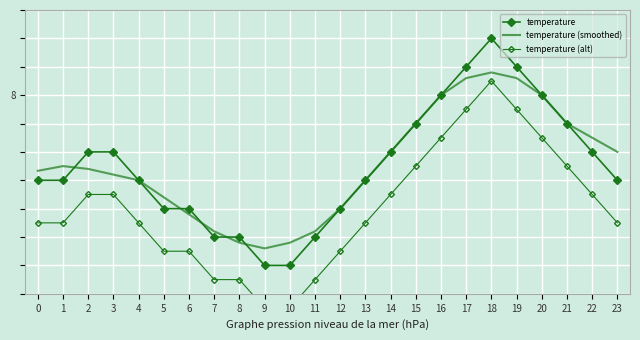

How many interior local peaks does the temperature (smoothed) series have?

2